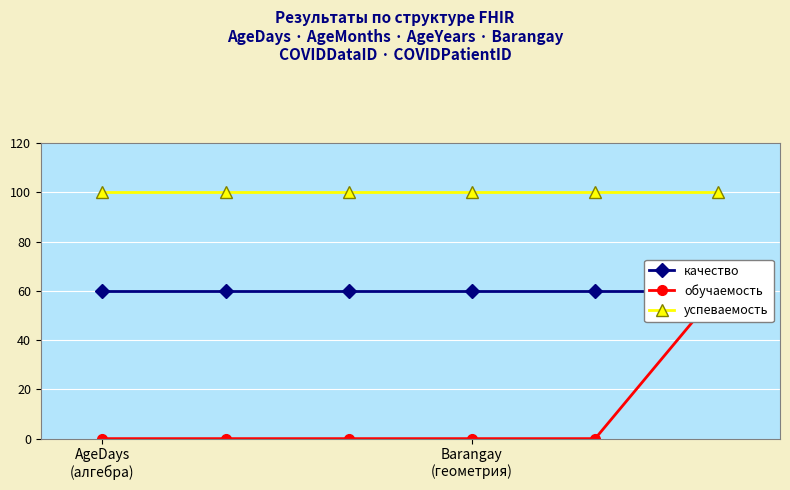

How many values in обучаемость are above zero?

1